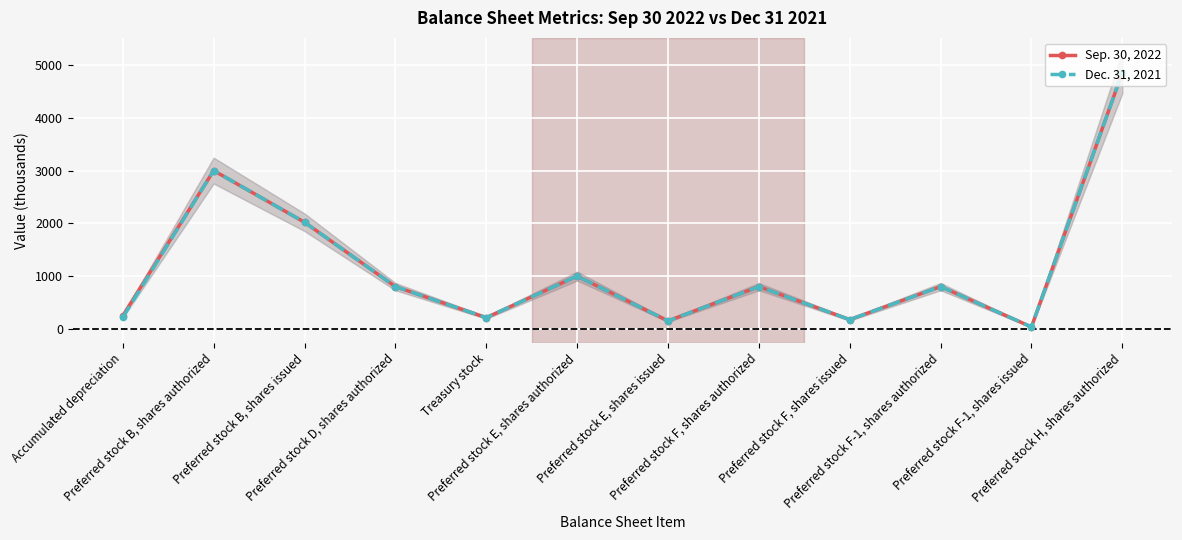

Which has a higher value, Preferred stock E, shares issued or Preferred stock B, shares issued?

Preferred stock B, shares issued